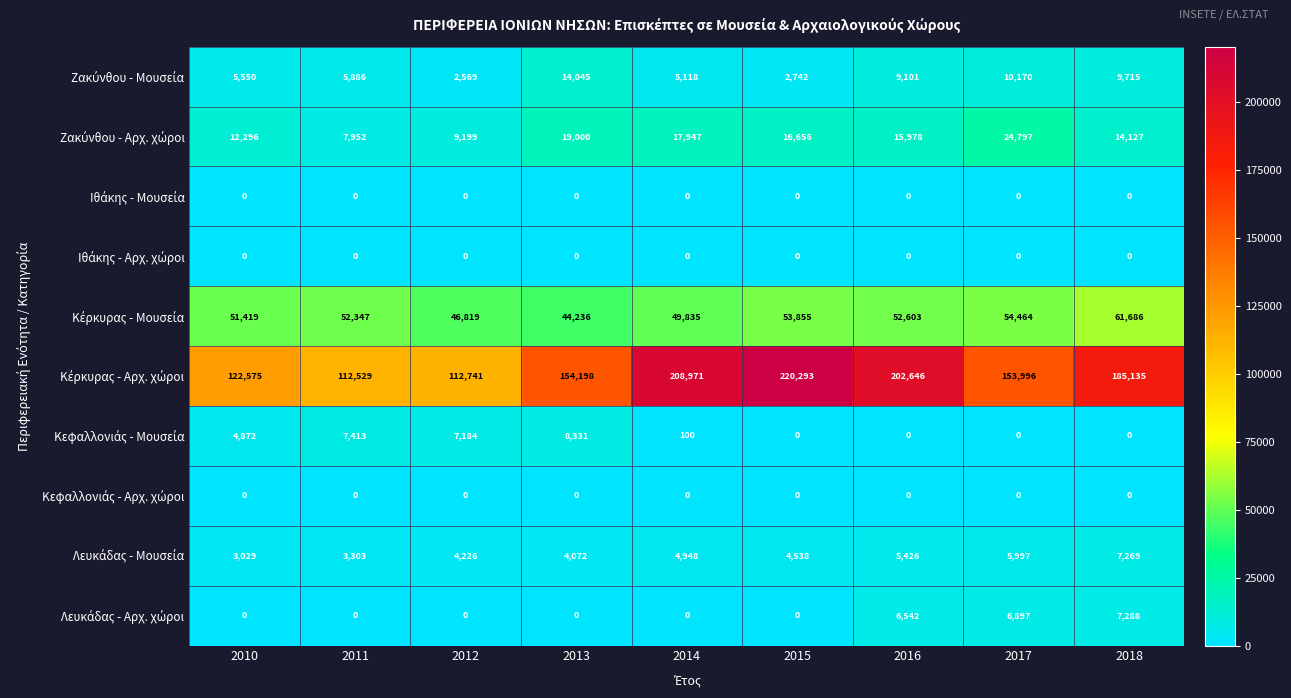

What is the total value across all series at 2012?

182738